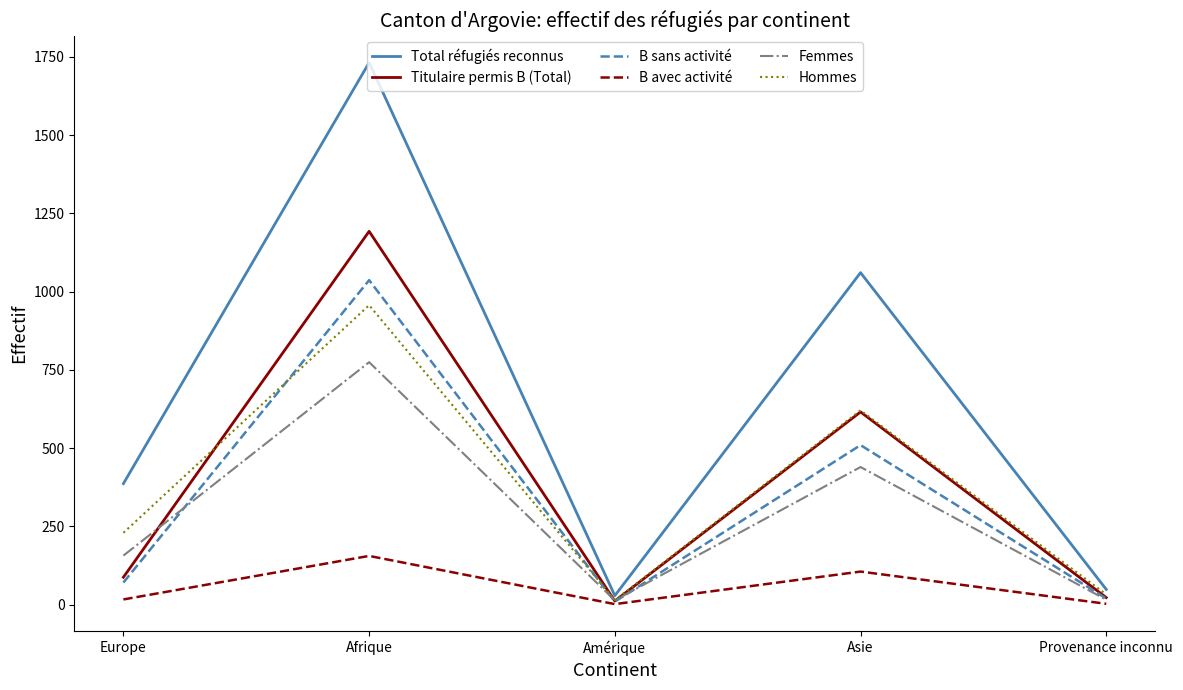

Rank the series by their maximum value, from highest to lowest.

Total réfugiés reconnus, Titulaire permis B (Total), B sans activité, Hommes, Femmes, B avec activité